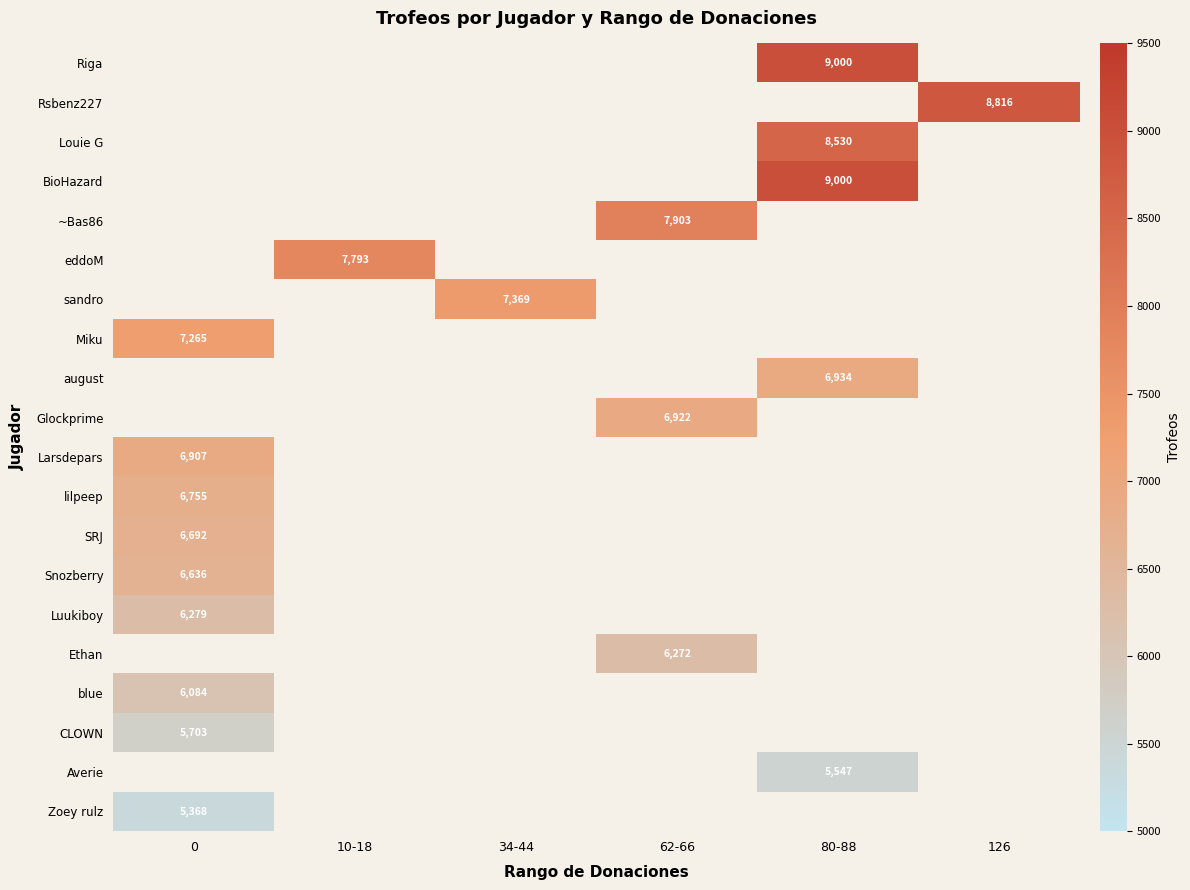

How many data points does each series have?

6